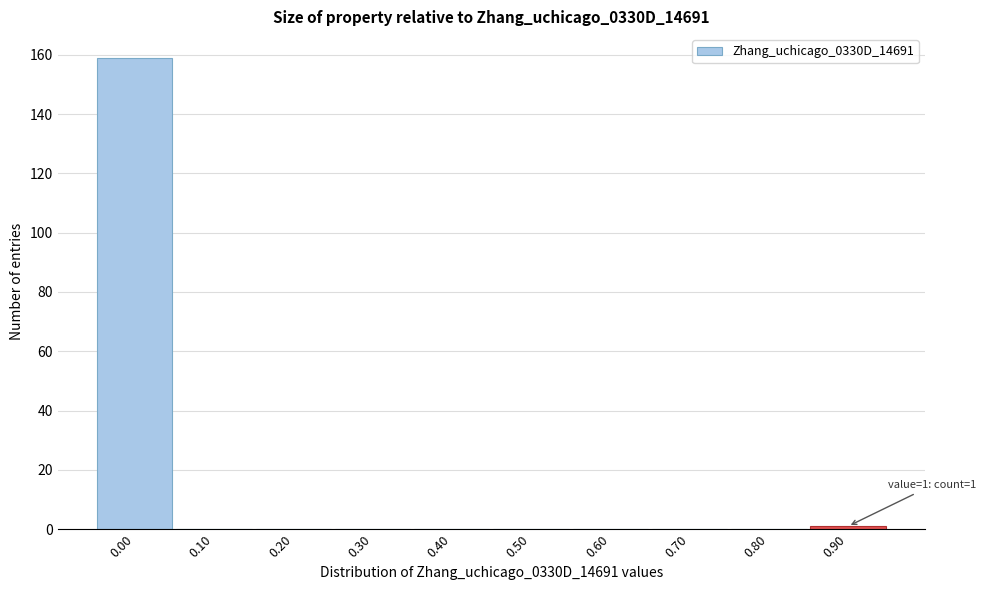

Reading right to left, what are all the values shown in this chart?

0.90=1	0.80=0	0.70=0	0.60=0	0.50=0	0.40=0	0.30=0	0.20=0	0.10=0	0.00=159